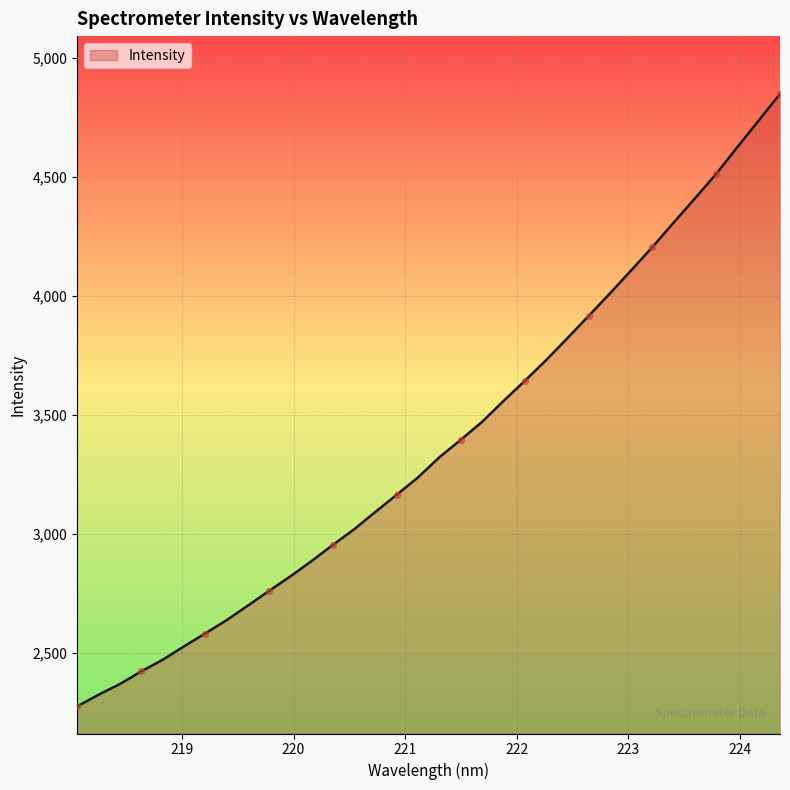

What is the smallest value displayed?

2274.9